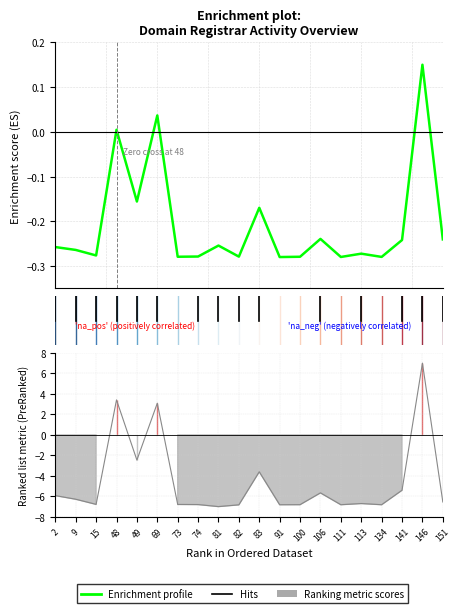

What is the sum of all Ranking metric scores values?

-90.6